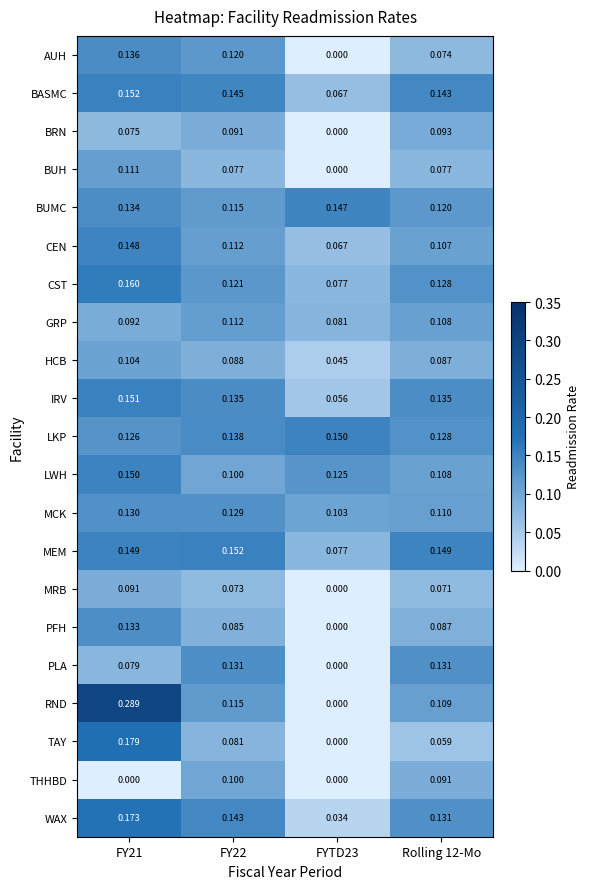

Which series has the widest spread of values?

RND